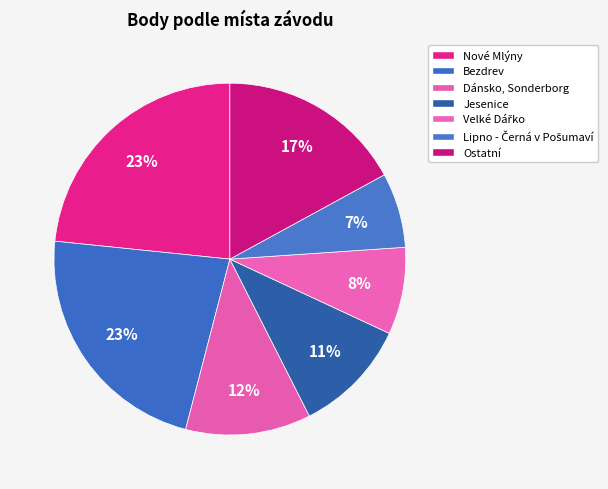

How many segments does this pie chart have?

7